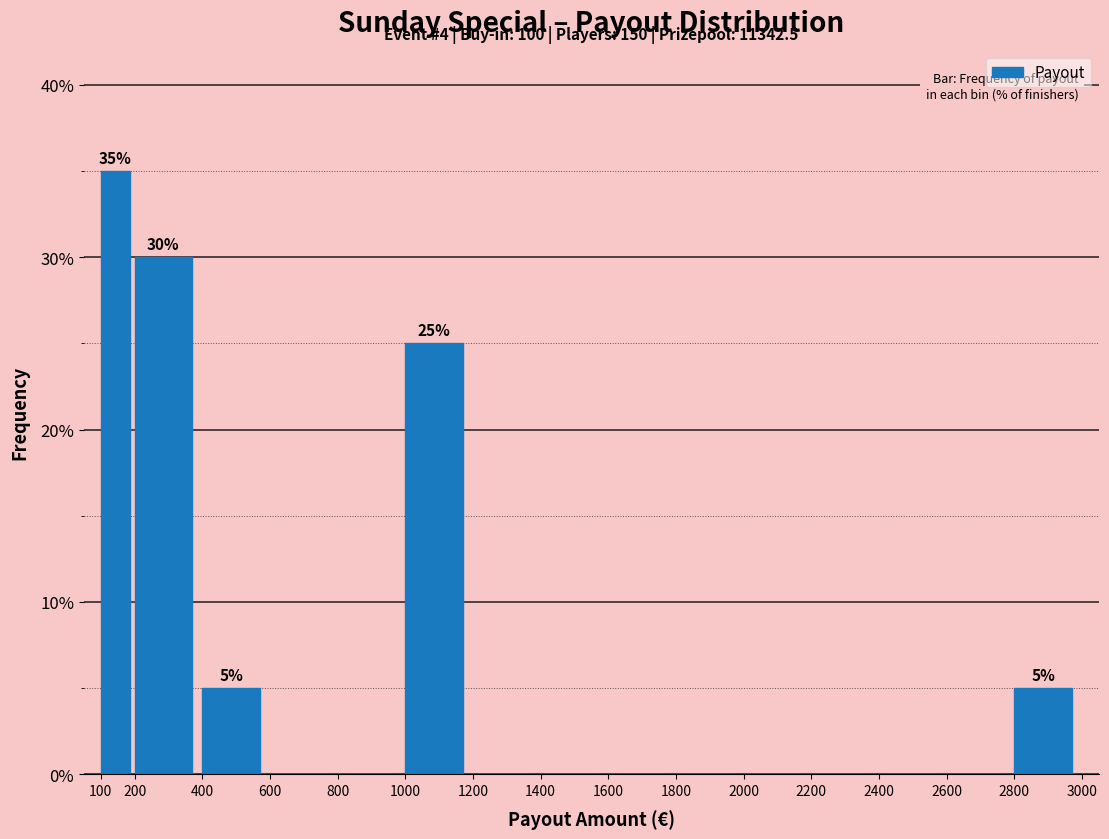

Over which range of the x-axis is the bar tallest?

100 to 200